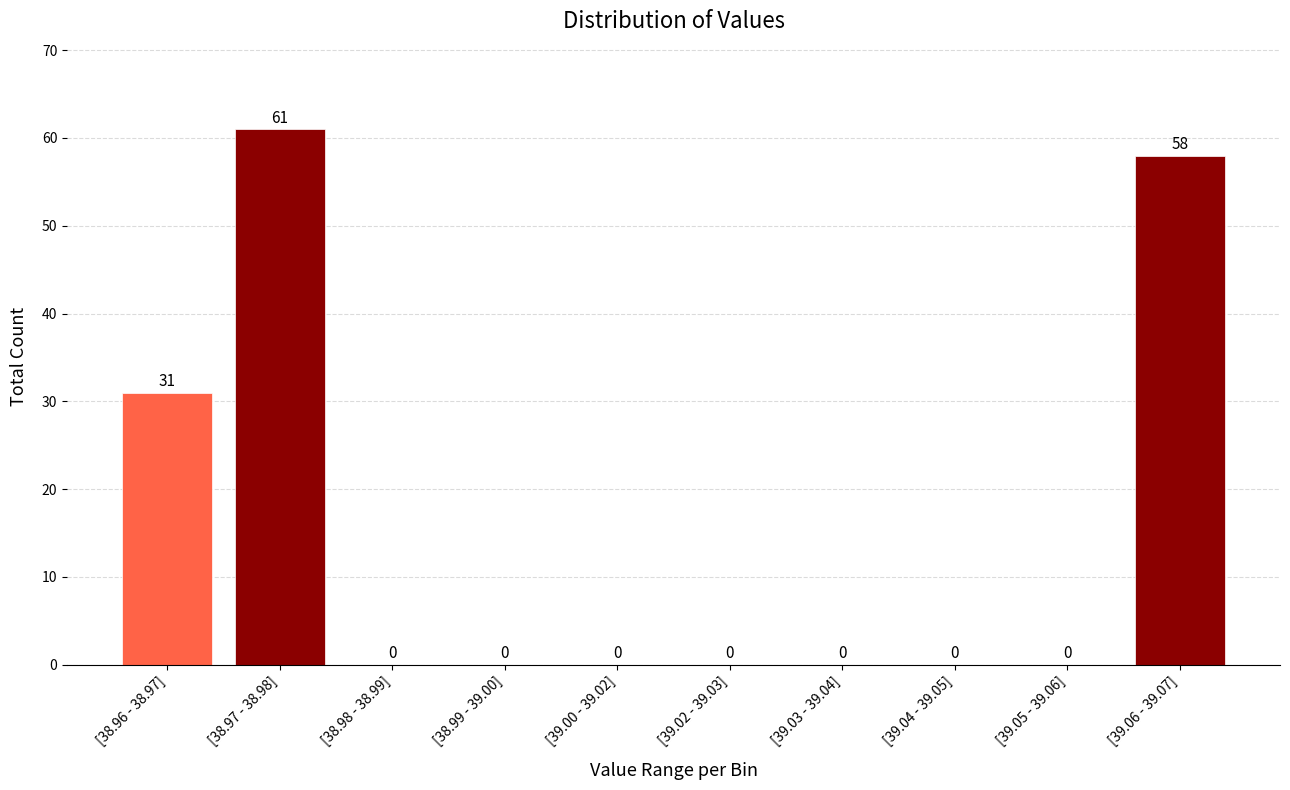

At which category does the chart reach its peak across all series?

[38.97 - 38.98]